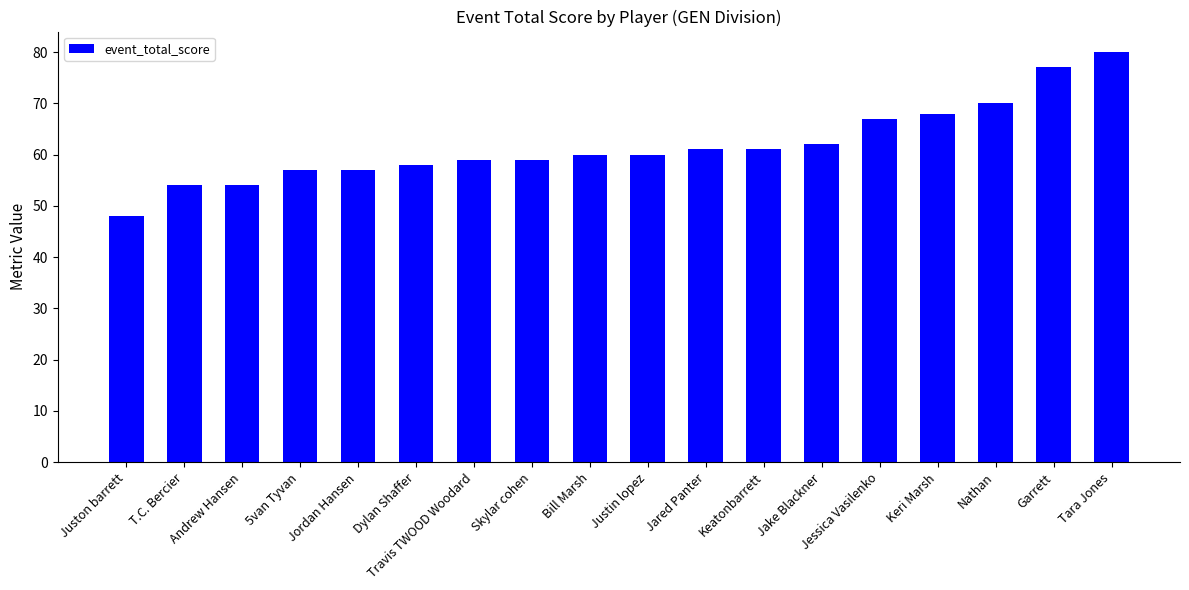

Reading left to right, list all the values displayed in this chart.

48	54	54	57	57	58	59	59	60	60	61	61	62	67	68	70	77	80